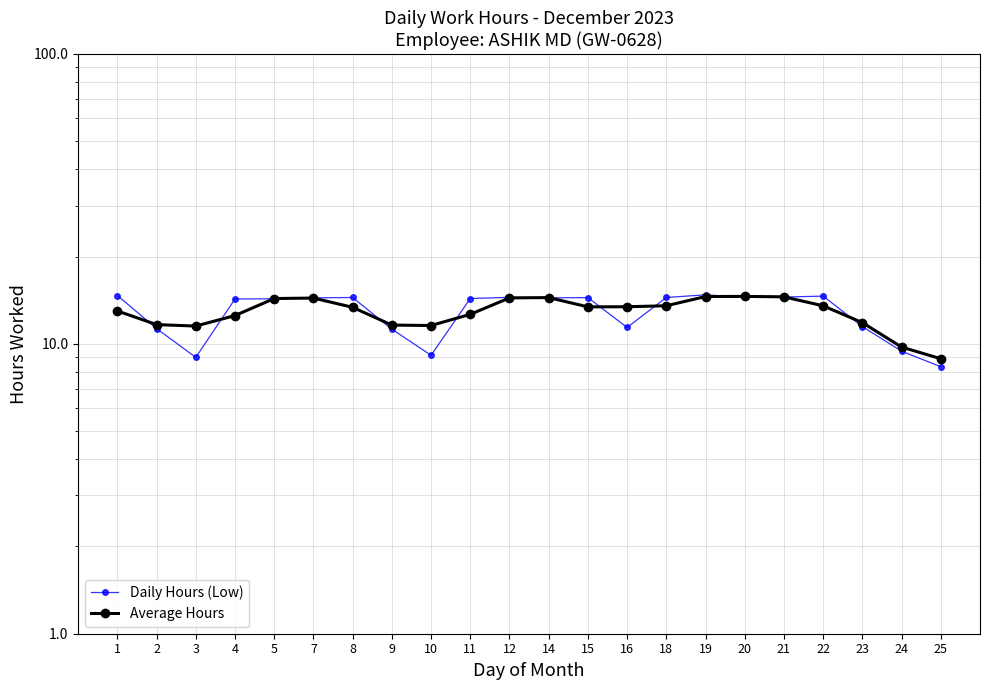

What are all the series names shown in the legend?

Daily Hours (Low), Average Hours